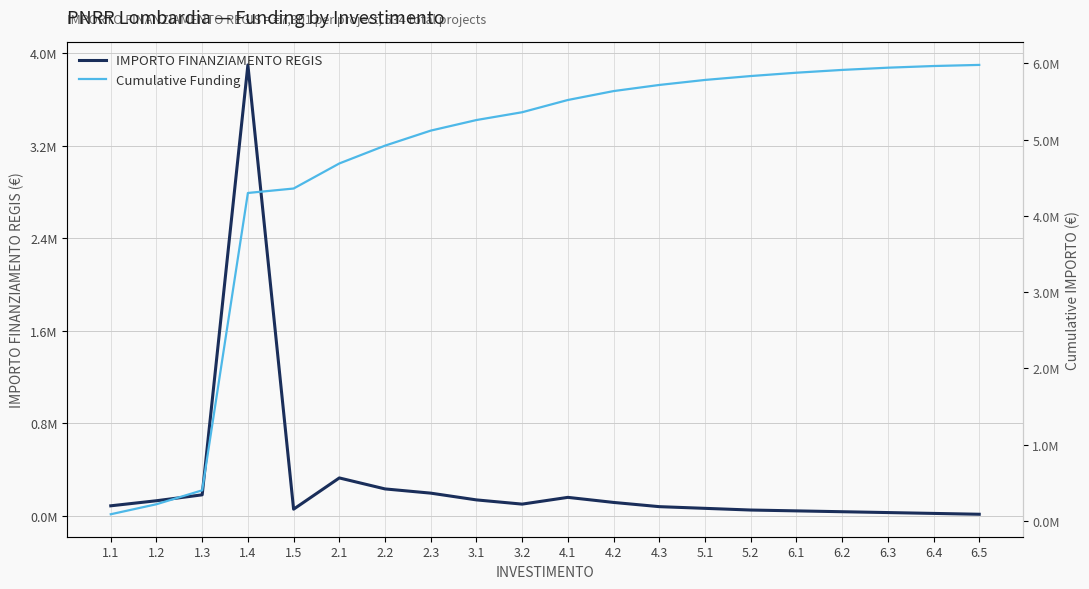

Is it true that Cumulative Funding equals 7376246 at 1.5?

False